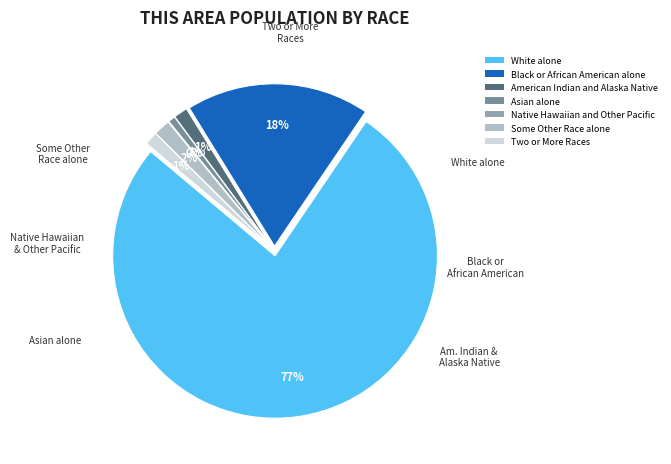

Is there a majority slice in this chart?

Yes